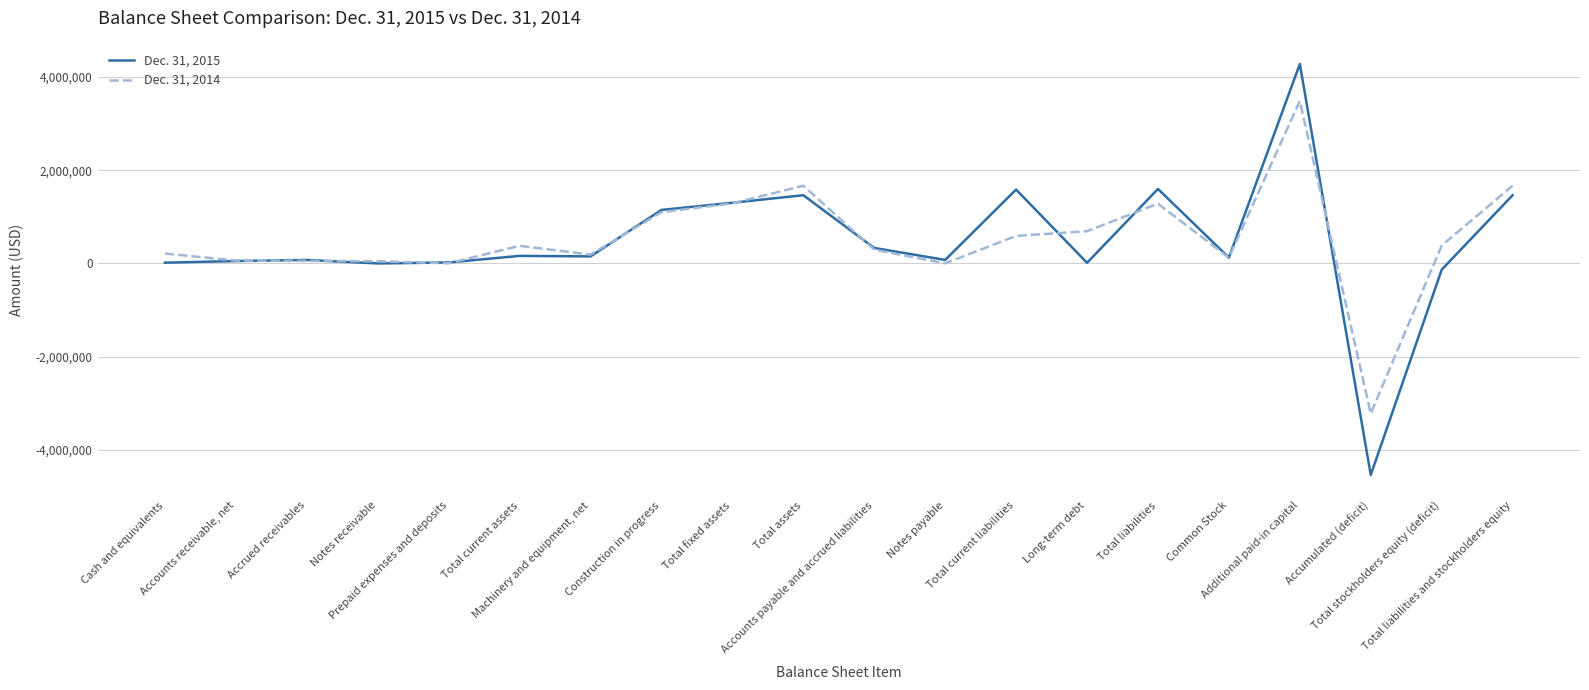

Rank the series at Common Stock from highest to lowest value.

Dec. 31, 2015, Dec. 31, 2014